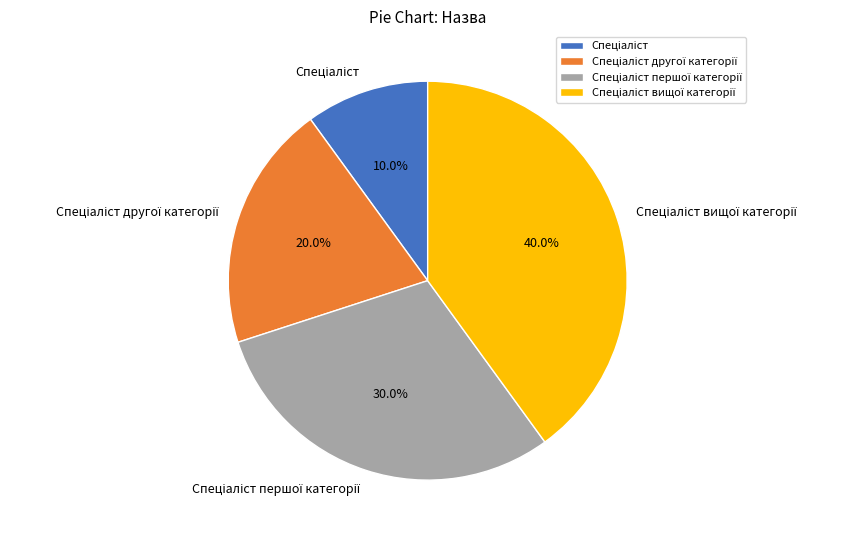

Is there a majority slice in this chart?

No